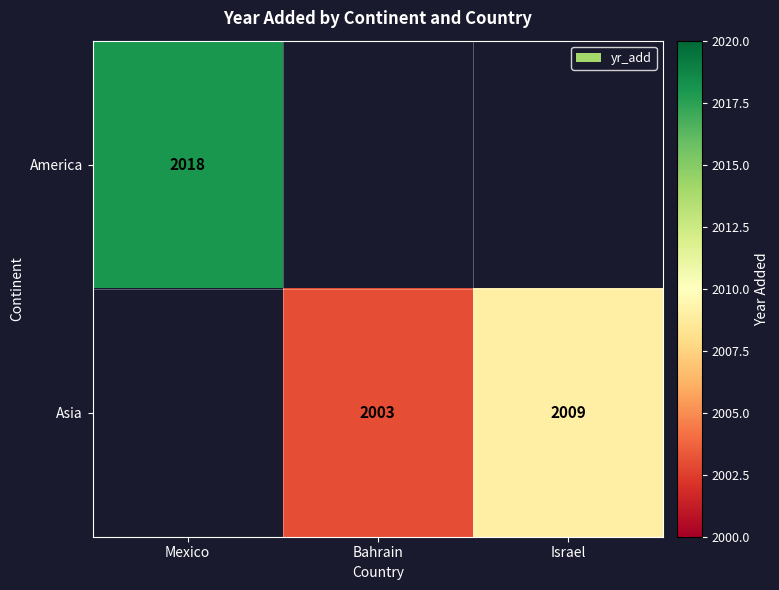

At how many categories does at least one series exceed 2004?

2